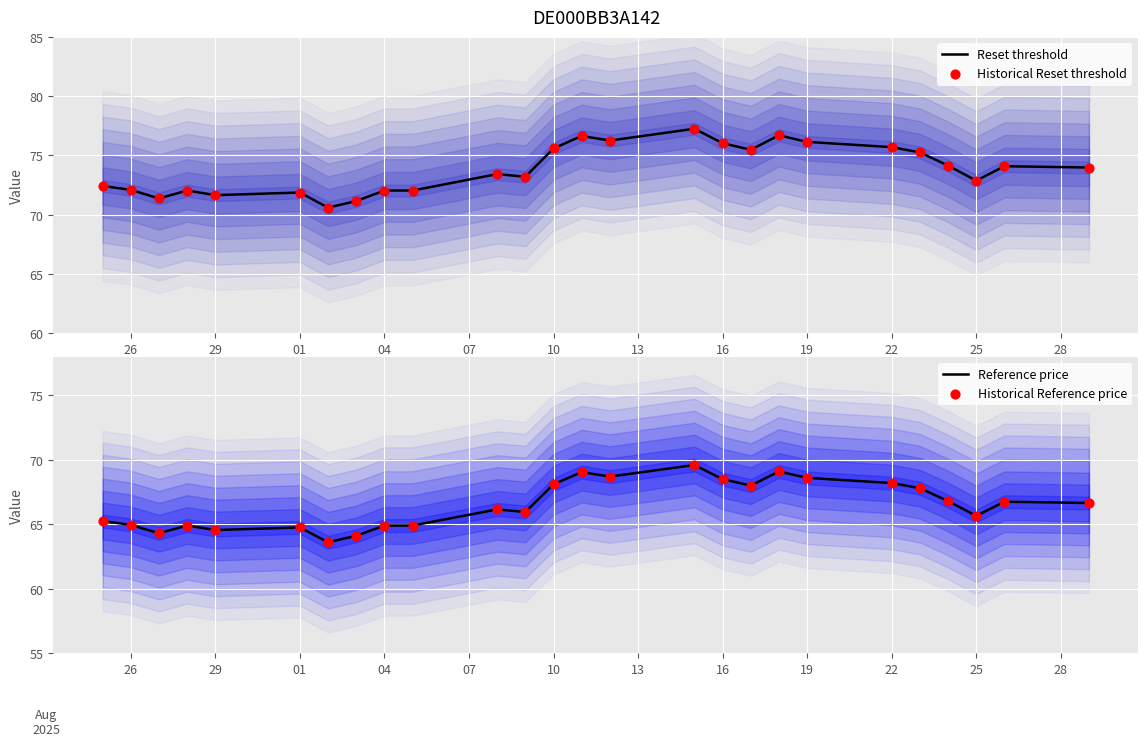

Which series has the largest Y range (max minus min)?

Reset threshold